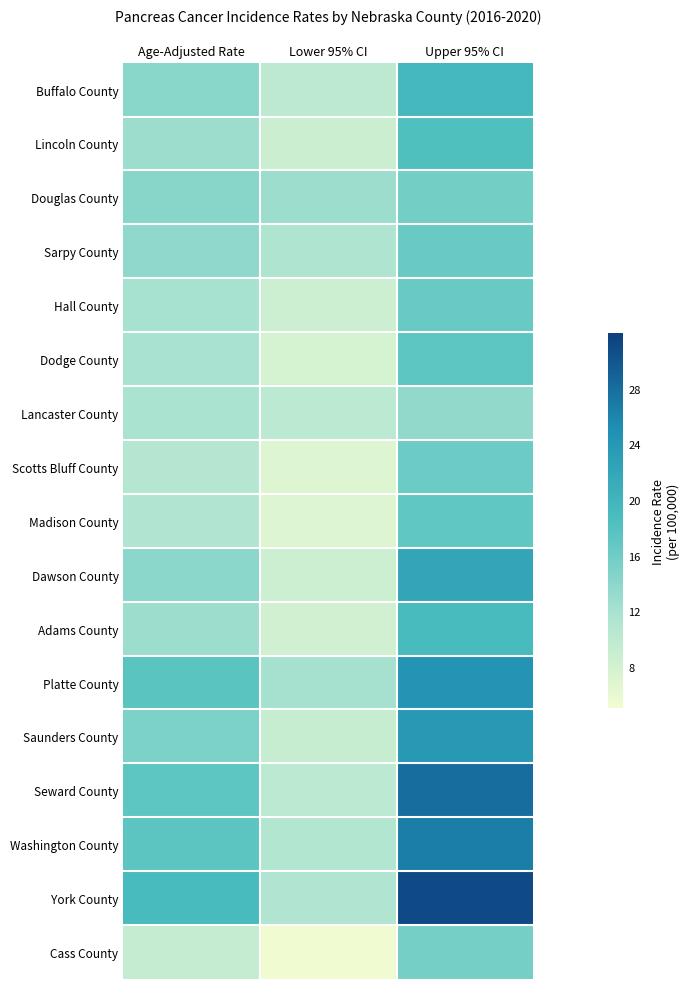

How many distinct data groups are displayed?

17